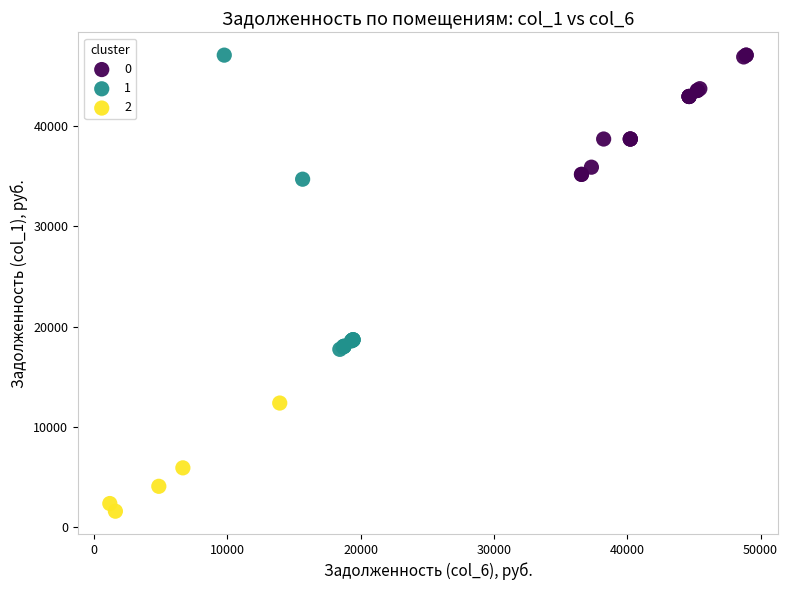

What are all the series names shown in the legend?

0, 1, 2